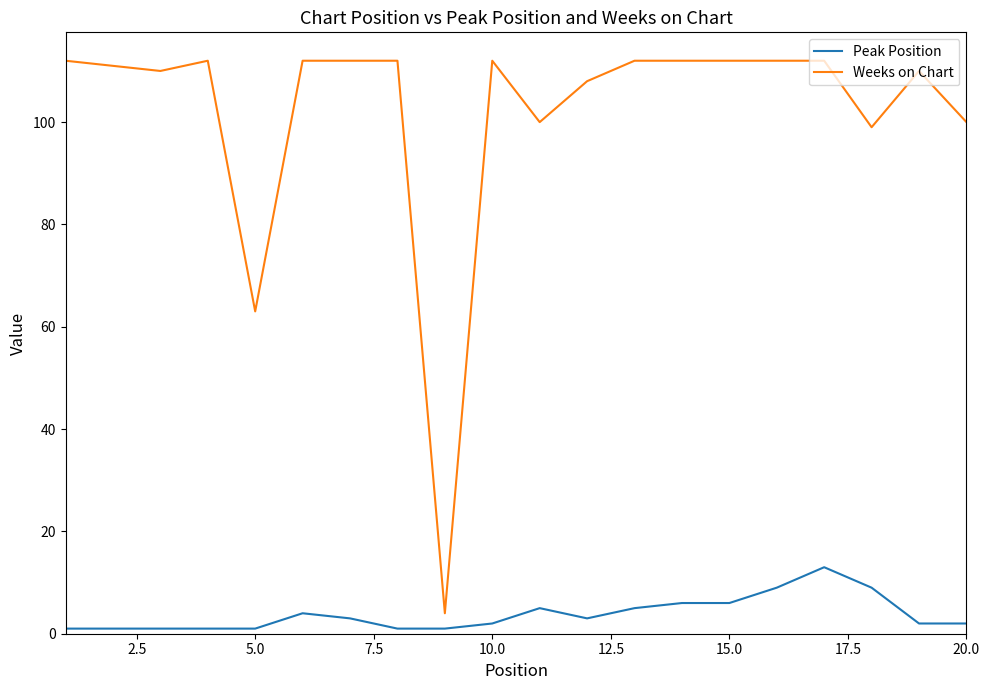

Rank the series by their average value, from lowest to highest.

Peak Position, Weeks on Chart